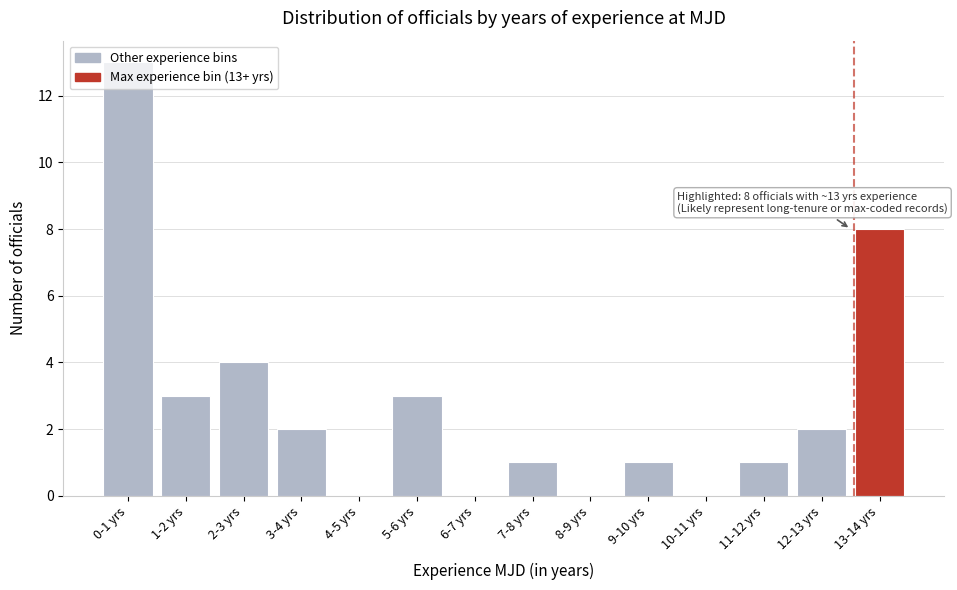

The value at 4-5 yrs is -4. True or false?

False